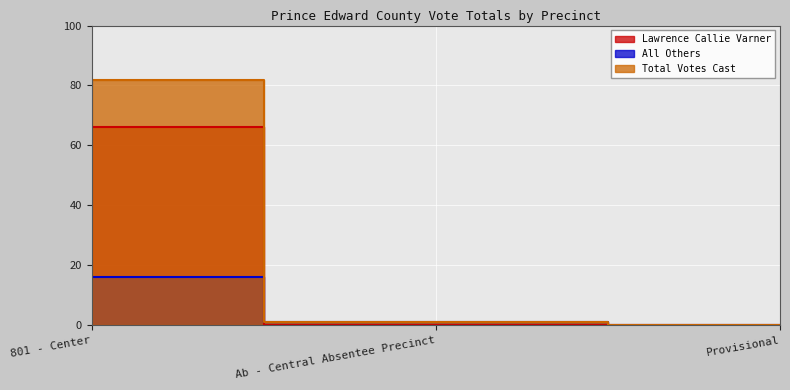

Count the number of data series in this chart.

3